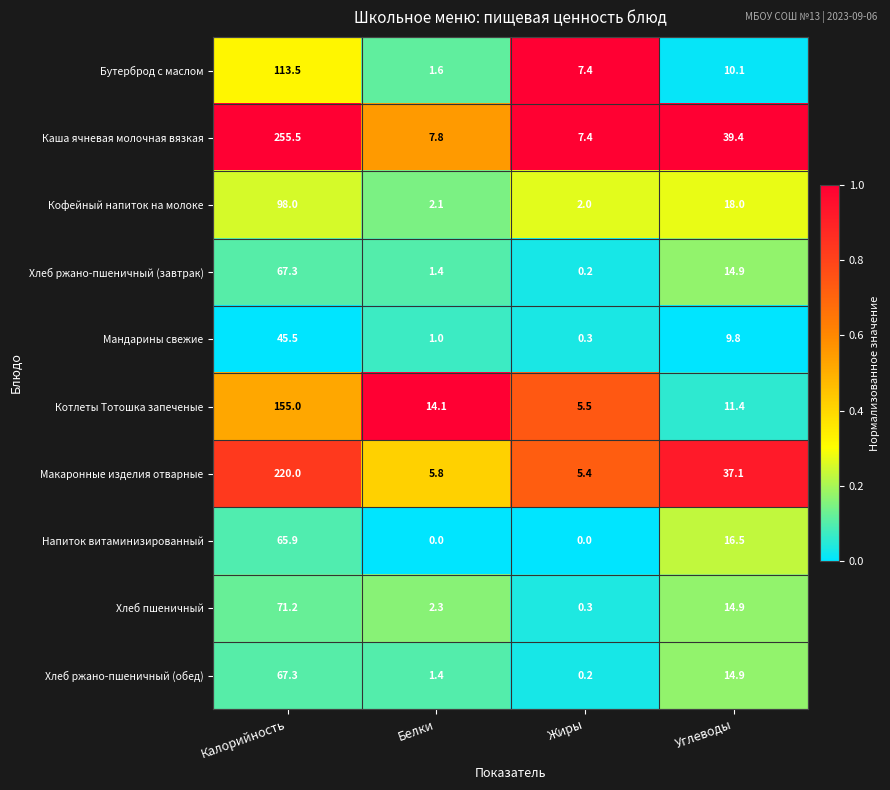

What is the total value across all series at Жиры?

28.7